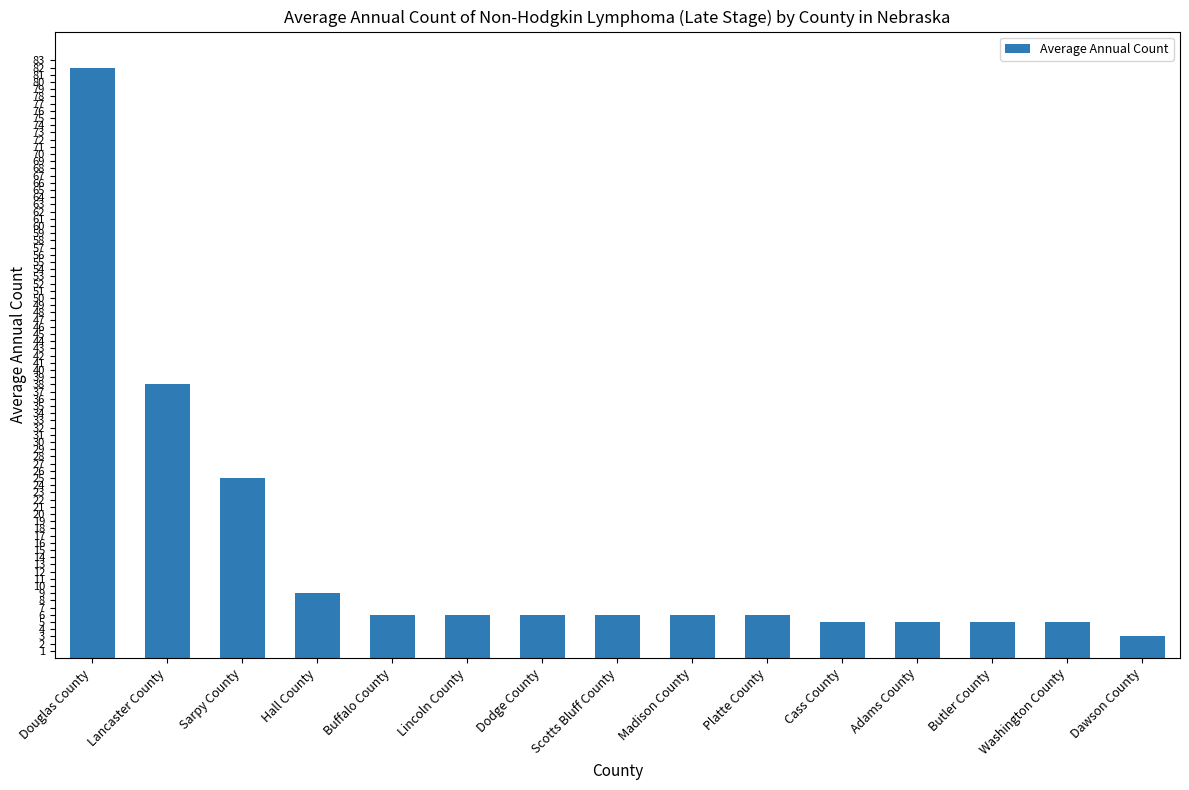

What is the label of the 1st bar from the right?

Dawson County